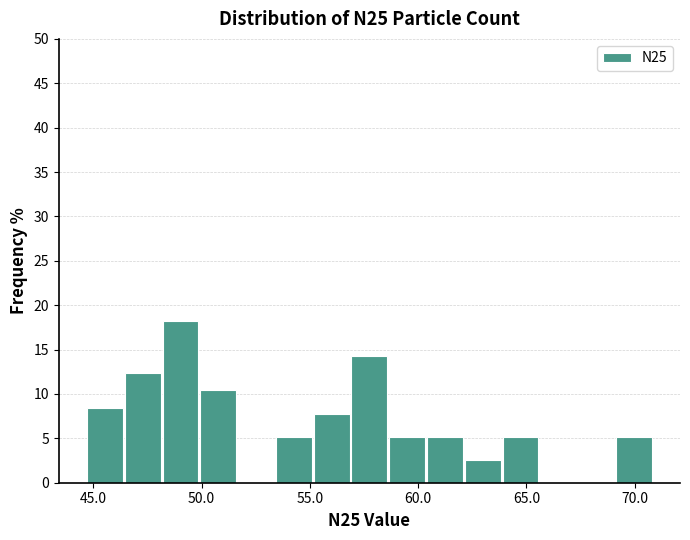

Around what value on the x-axis is the tallest bar? Give the approximate position of its centre, as read against the axis.

49.0